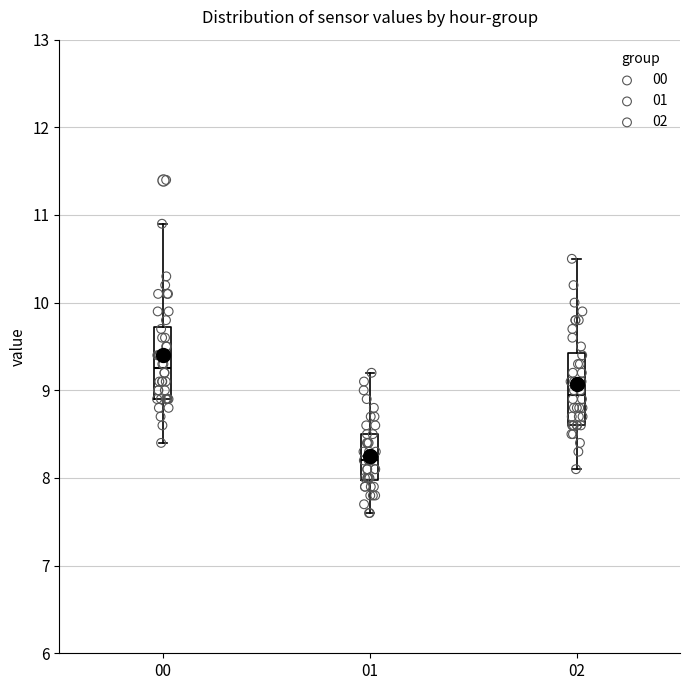

Reading left to right, transcribe this box plot: for each box, give where its median line is, the range the box spans, and where its two whiskers end, as read against the y-axis. The values are not printed on the chart, so give them approximately, as read against the axis.

00: median 9.3, box 8.9 to 9.7, whiskers 8.4 to 10.9
01: median 8.2, box 8.0 to 8.5, whiskers 7.6 to 9.2
02: median 9.0, box 8.6 to 9.4, whiskers 8.1 to 10.5